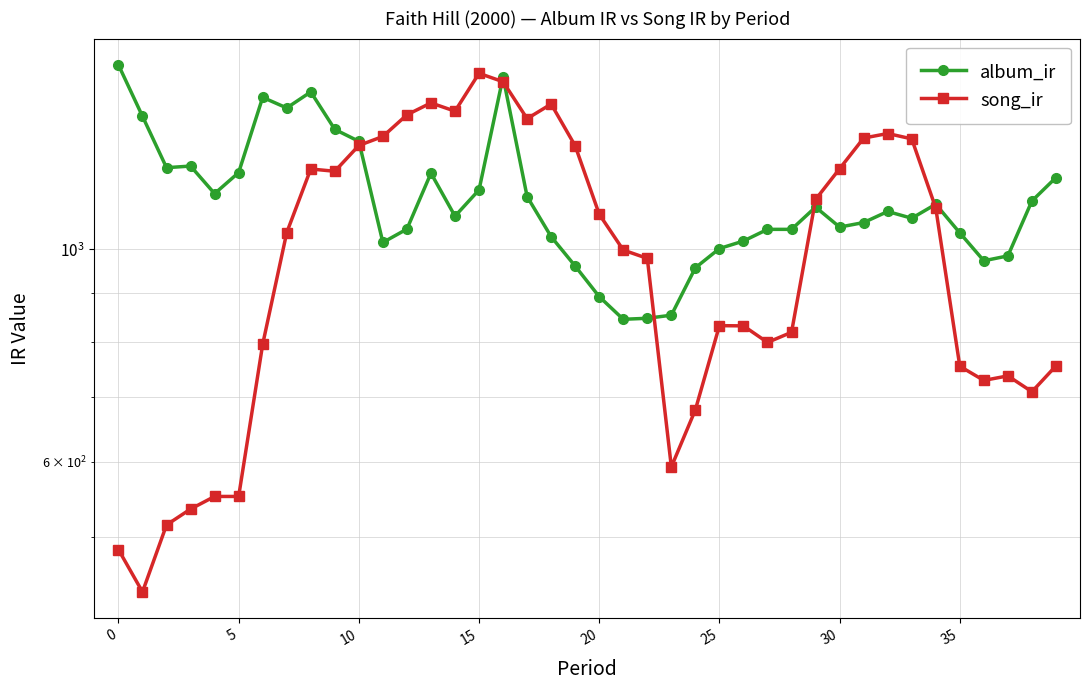

What is the value of the song_ir point at the 6th from the left?

551.7